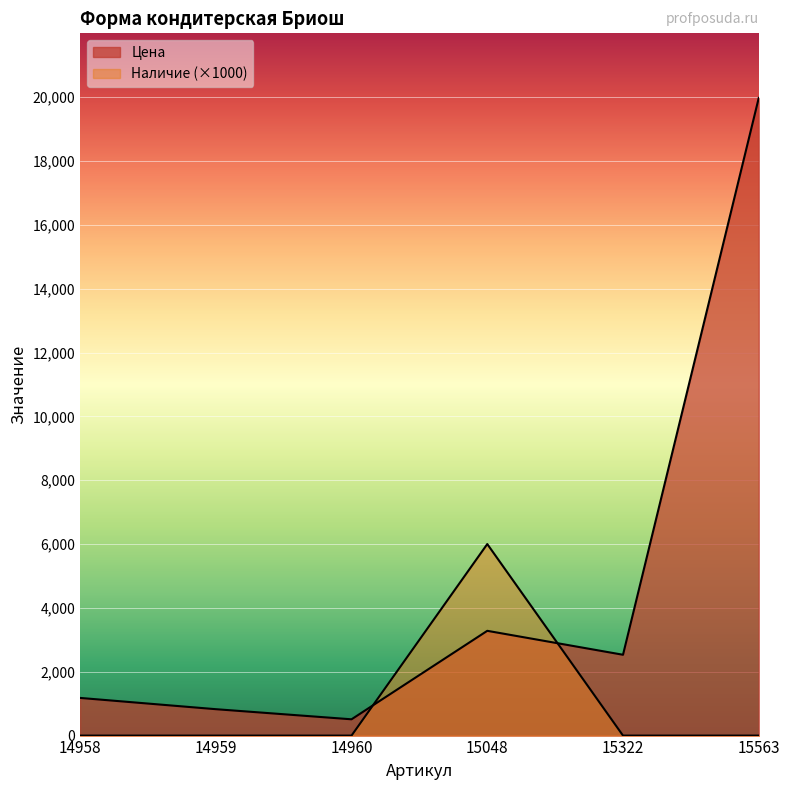

What is the highest value of the Цена series?

19976